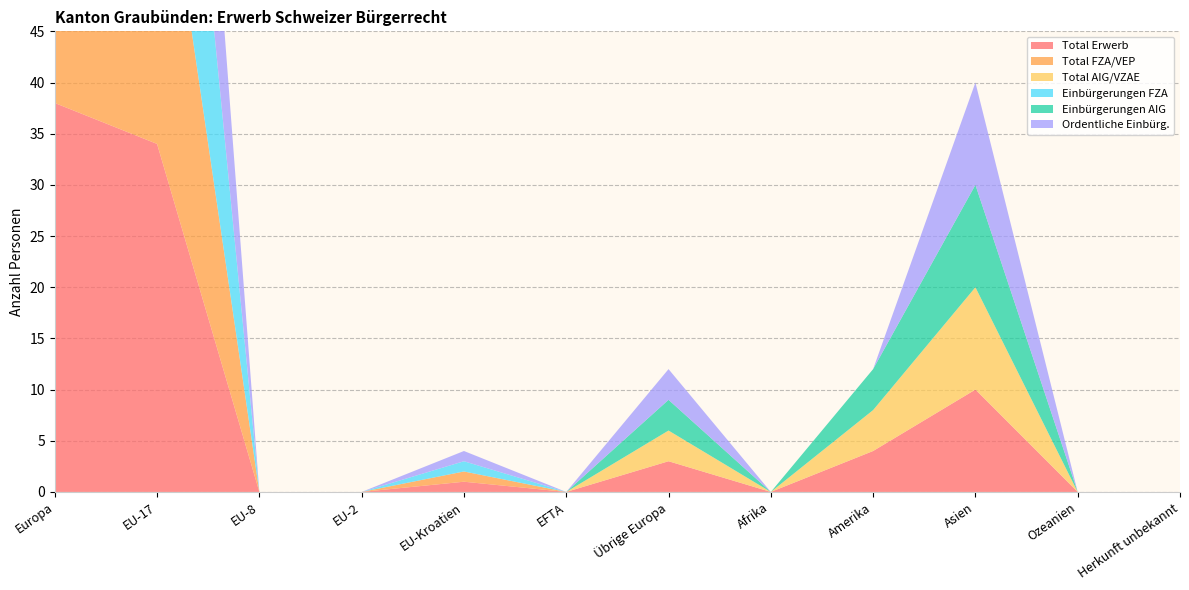

Reading left to right, what are all the values shown in this chart?

Total Erwerb: Europa=38	EU-17=34	EU-8=0	EU-2=0	EU-Kroatien=1	EFTA=0	Übrige Europa=3	Afrika=0	Amerika=4	Asien=10	Ozeanien=0	Herkunft unbekannt=0
Total FZA/VEP: Europa=35	EU-17=34	EU-8=0	EU-2=0	EU-Kroatien=1	EFTA=0	Übrige Europa=0	Afrika=0	Amerika=0	Asien=0	Ozeanien=0	Herkunft unbekannt=0
Total AIG/VZAE: Europa=3	EU-17=0	EU-8=0	EU-2=0	EU-Kroatien=0	EFTA=0	Übrige Europa=3	Afrika=0	Amerika=4	Asien=10	Ozeanien=0	Herkunft unbekannt=0
Einbürgerungen FZA: Europa=35	EU-17=34	EU-8=0	EU-2=0	EU-Kroatien=1	EFTA=0	Übrige Europa=0	Afrika=0	Amerika=0	Asien=0	Ozeanien=0	Herkunft unbekannt=0
Einbürgerungen AIG: Europa=3	EU-17=0	EU-8=0	EU-2=0	EU-Kroatien=0	EFTA=0	Übrige Europa=3	Afrika=0	Amerika=4	Asien=10	Ozeanien=0	Herkunft unbekannt=0
Ordentliche Einbürg.: Europa=31	EU-17=30	EU-8=0	EU-2=0	EU-Kroatien=1	EFTA=0	Übrige Europa=3	Afrika=0	Amerika=0	Asien=10	Ozeanien=0	Herkunft unbekannt=0